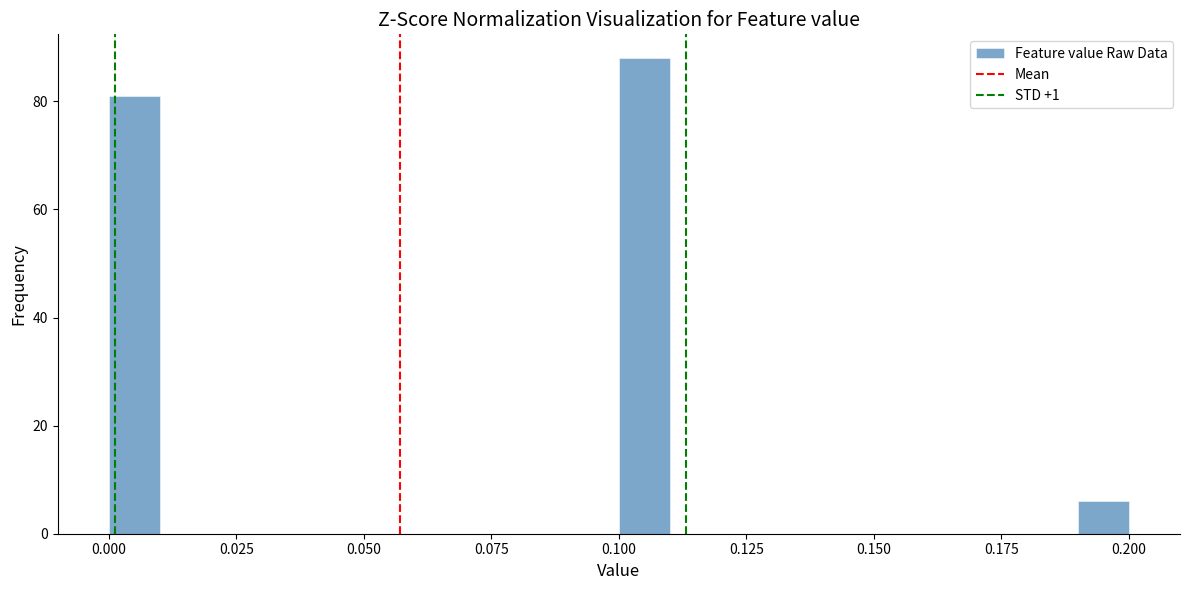

Around what value on the x-axis is the tallest bar? Give the approximate position of its centre, as read against the axis.

0.105